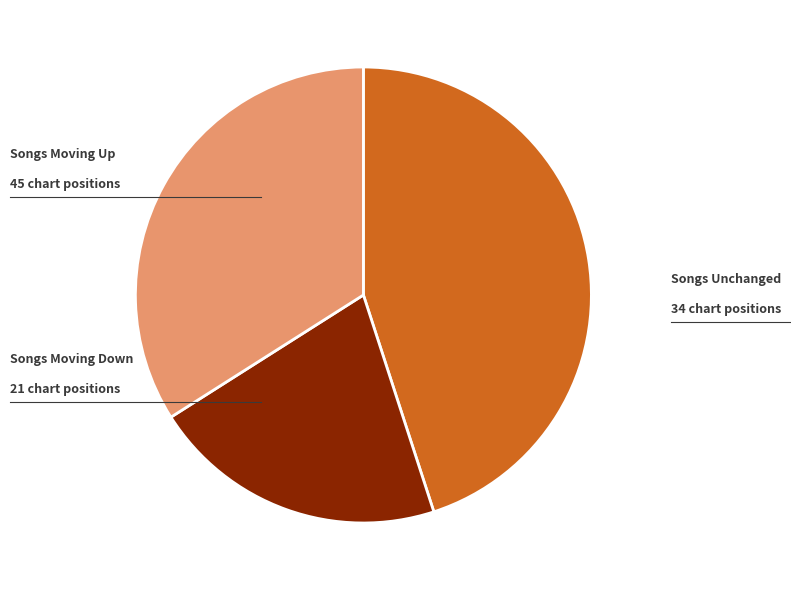

Is there a majority slice in this chart?

No